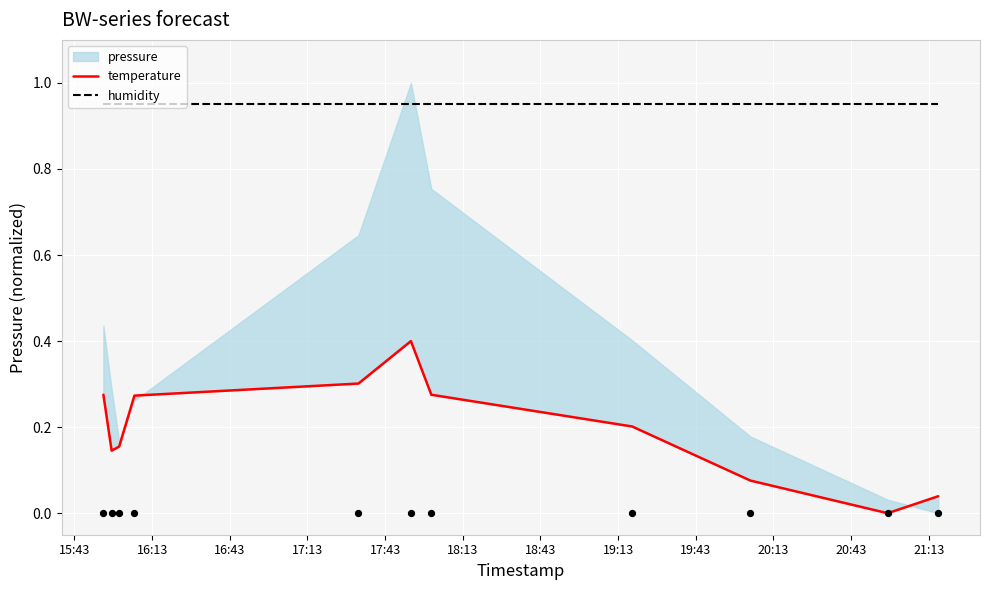

At how many categories does at least one series exceed 0?

11